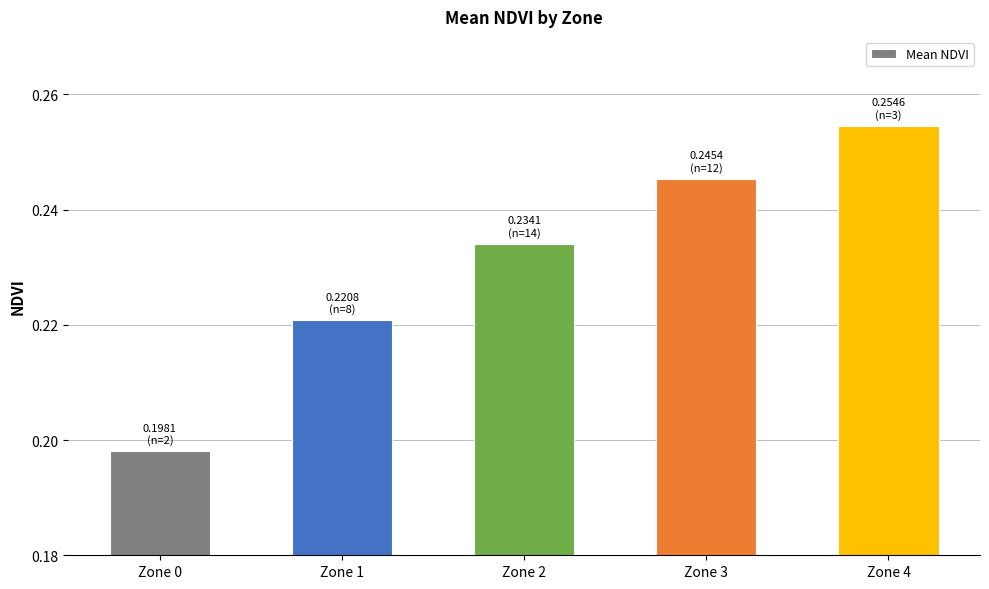

Which category has the lowest value across all series?

Zone 0